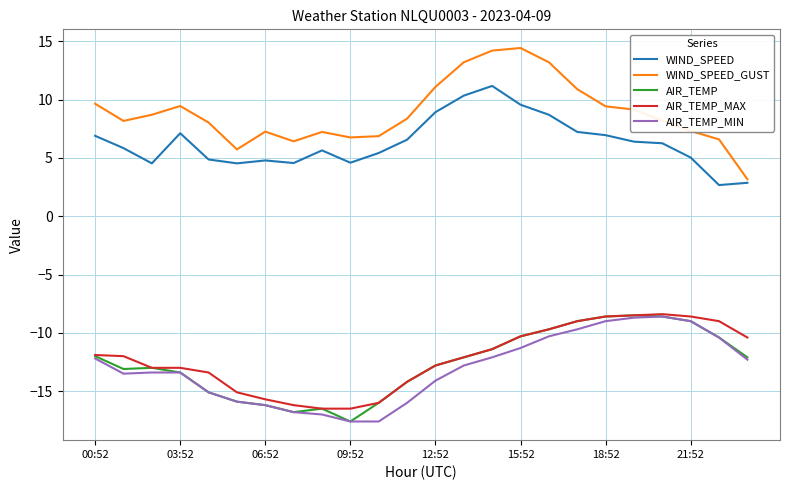

Which series has the largest total across all categories?

WIND_SPEED_GUST